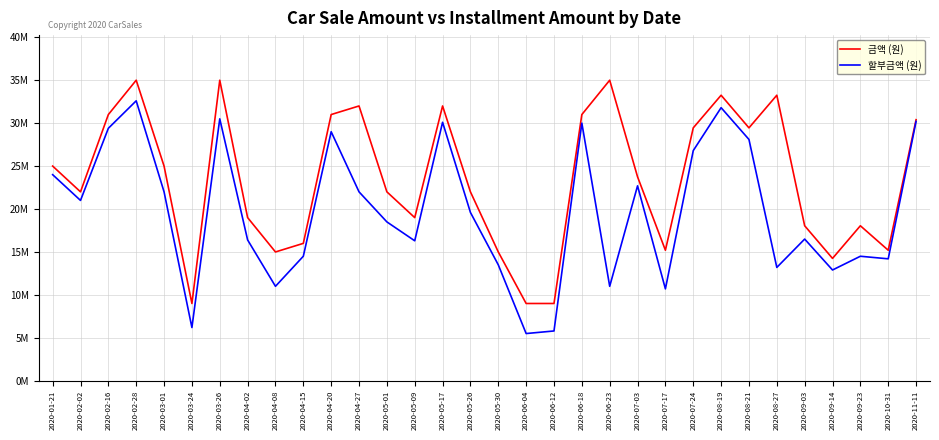

At 2020-07-17, list the series in order from smallest to largest.

할부금액 (원), 금액 (원)